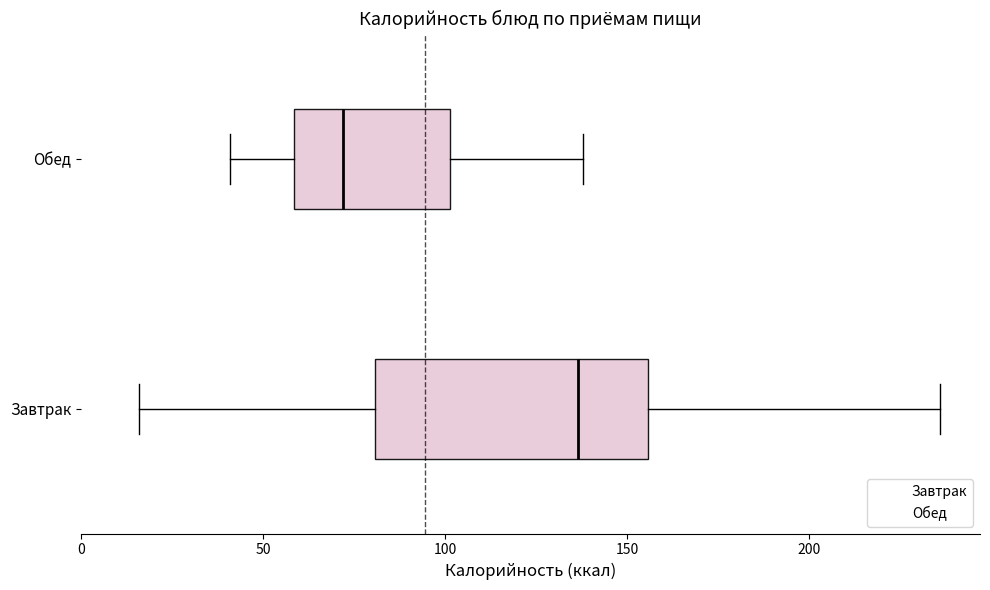

Which box's median line is the furthest to the left?

Обед